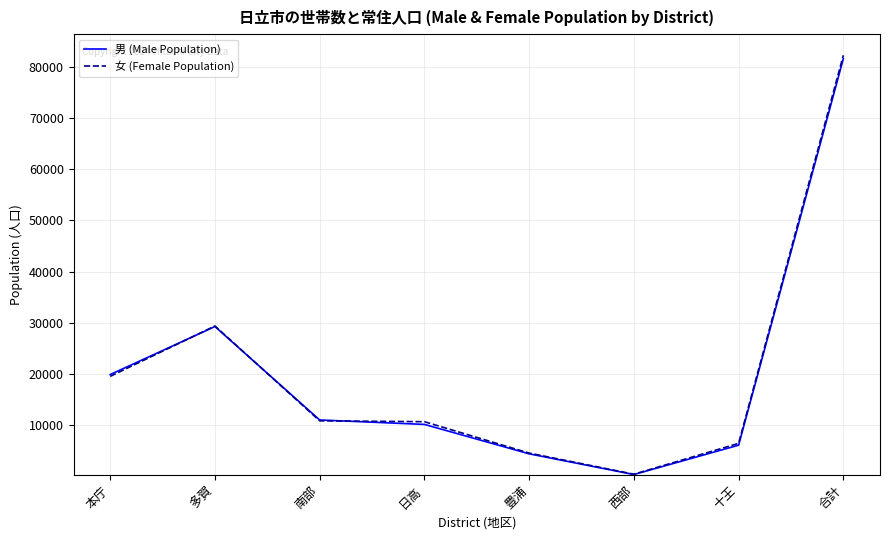

The 女 (Female Population) series shows 19572 at 本庁. True or false?

True